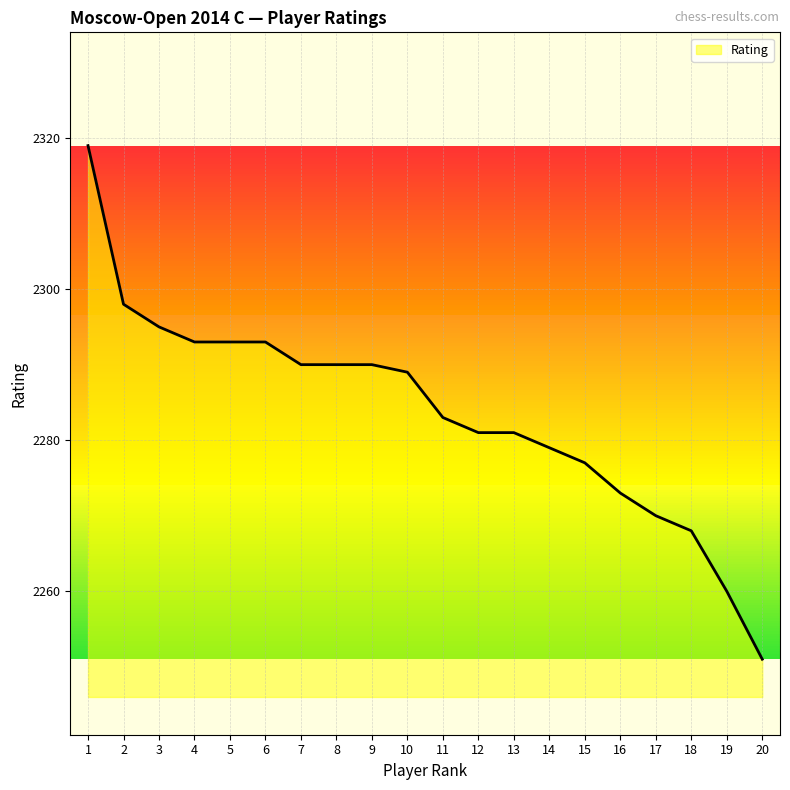

The value at 7 is 2290. True or false?

True